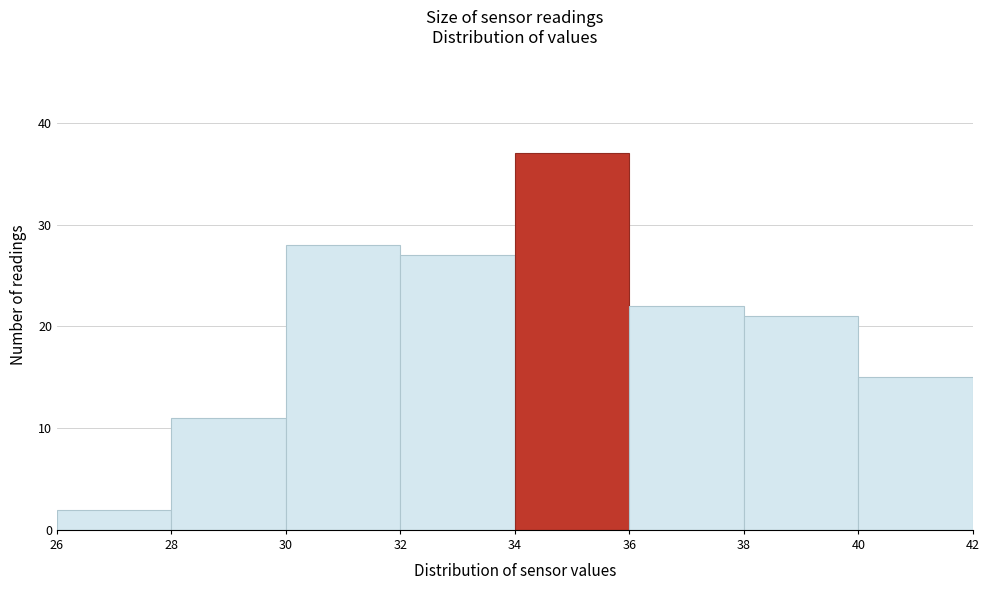

Reading left to right, transcribe this chart: for each bar, give the range it covers on the x-axis and its height. The values are not printed on the chart, so give them approximately, as read against the axis.

26 to 28: 2
28 to 30: 11
30 to 32: 28
32 to 34: 27
34 to 36: 37
36 to 38: 22
38 to 40: 21
40 to 42: 15